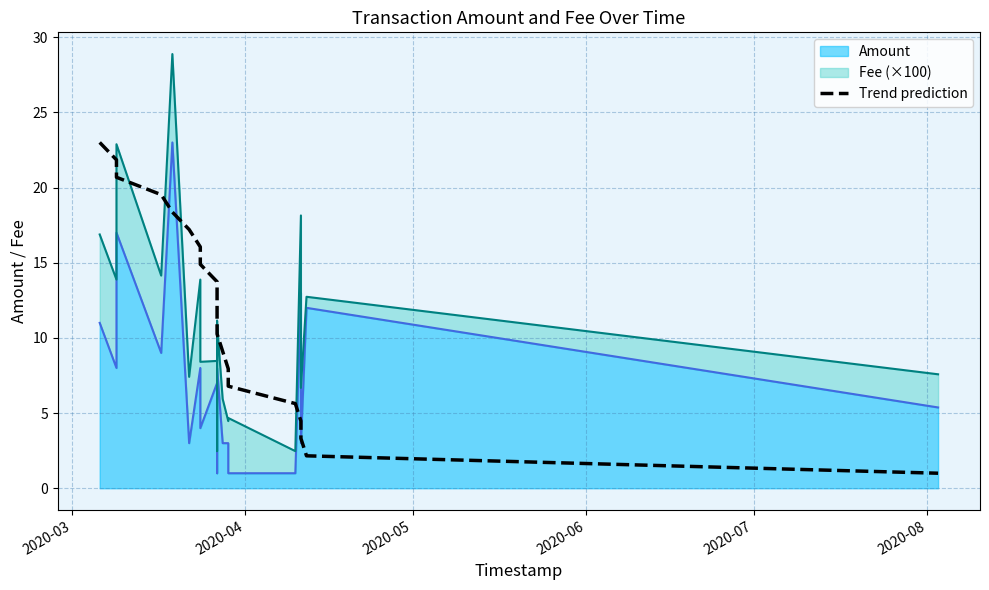

What is the greatest value displayed?

23.0